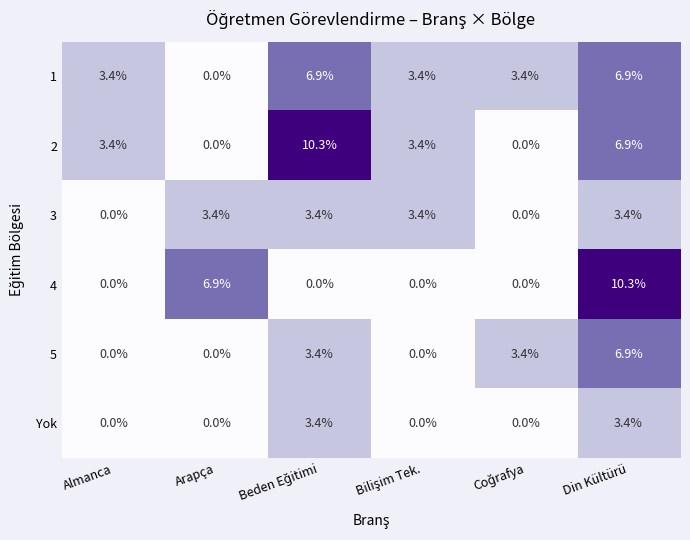

What is the maximum value shown in the chart?

10.3